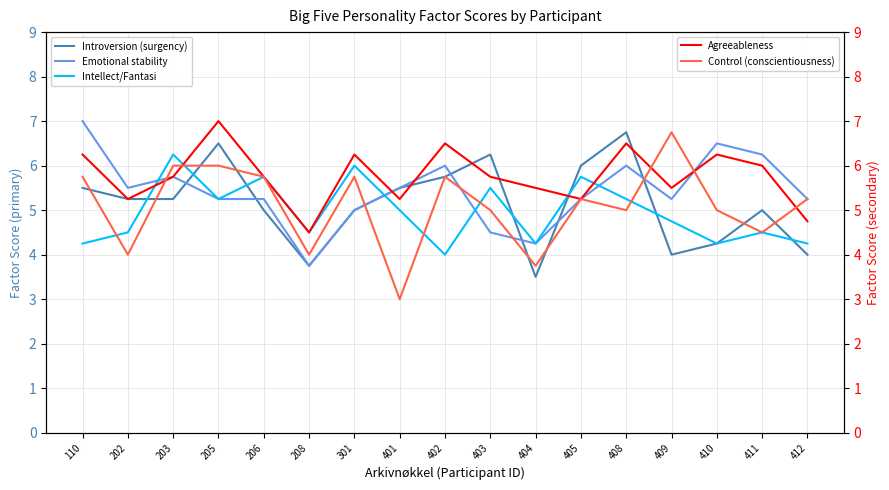

In Introversion (surgency), how many points are lower than both neighbors (excluding endpoints)?

3